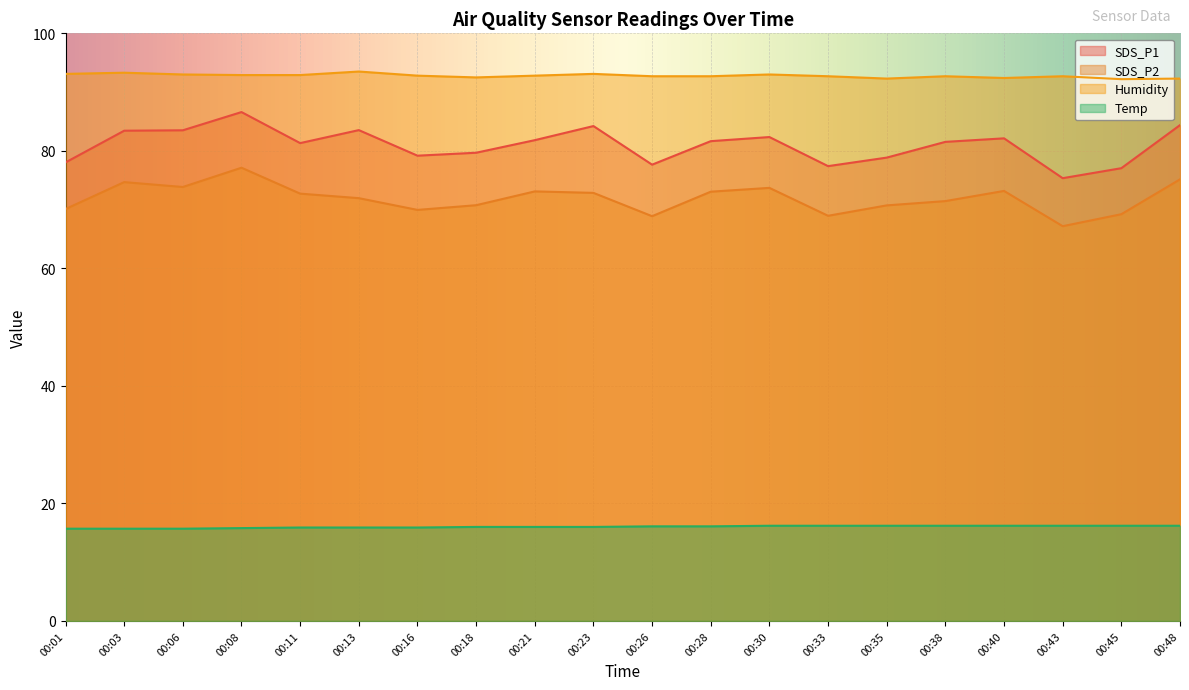

The Humidity series shows 139.5 at 00:18. True or false?

False